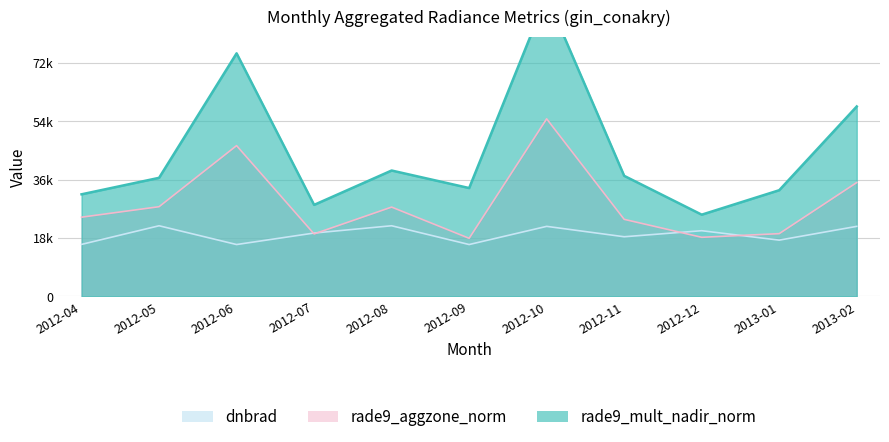

Which series has the widest spread of values?

rade9_mult_nadir_norm